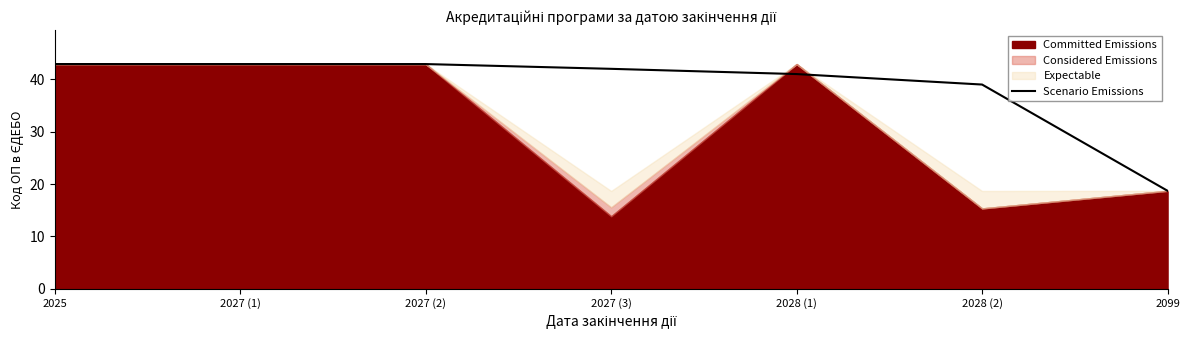

What is the label of the 3rd point from the right?

2028 (1)